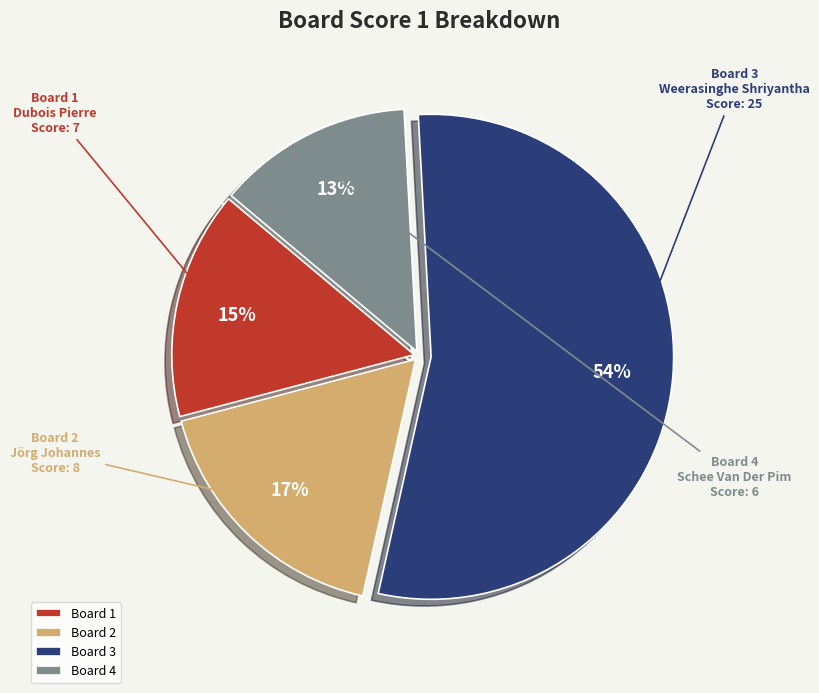

How many segments does this pie chart have?

4